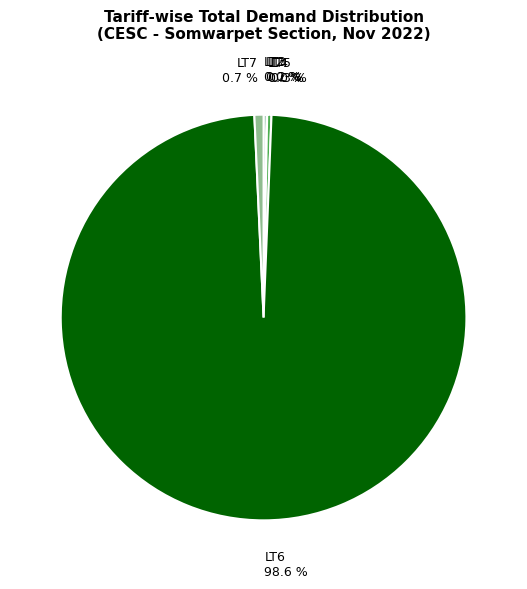

Which has a higher value, LT5 0.3 % or LT6 98.6 %?

LT6 98.6 %